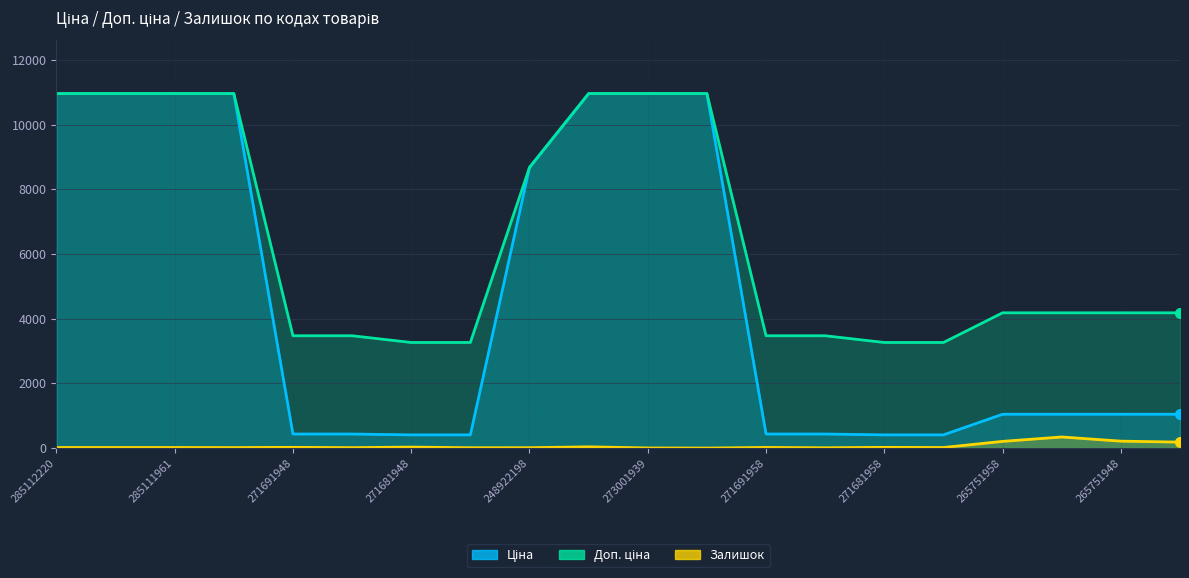

At how many categories does at least one series exceed 7568?

8